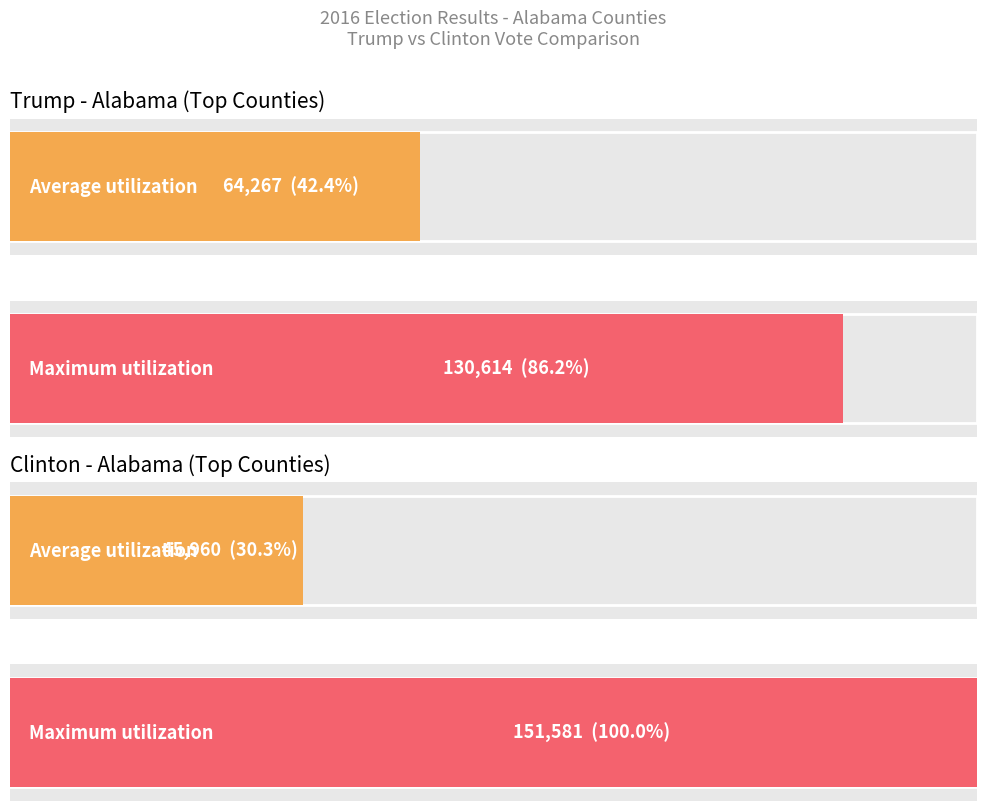

Rank the series by their maximum value, from lowest to highest.

Trump, Clinton